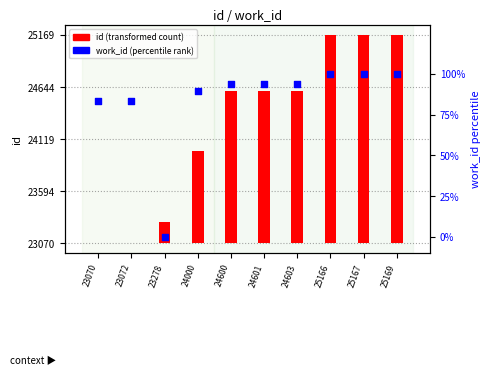

What is the total value across all series at 24000?

1019.3